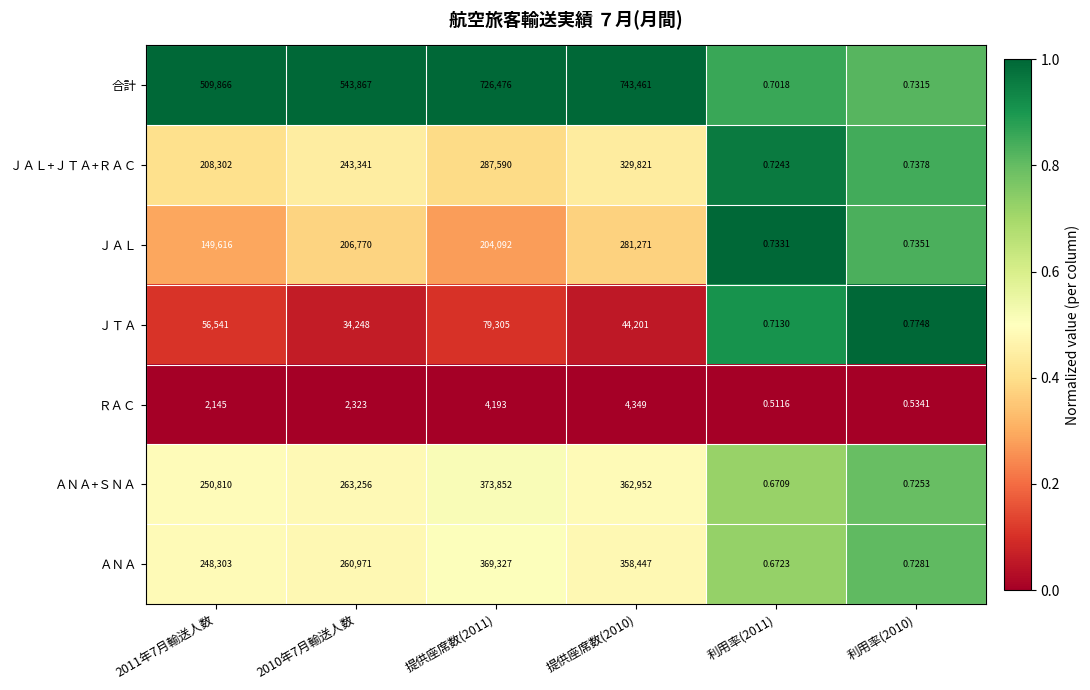

Which series changed the most between 利用率(2011) and 利用率(2010)?

ＪＴＡ